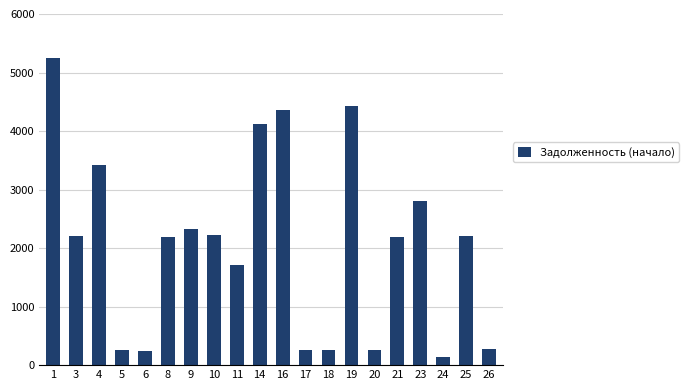

What is the minimum value shown in the chart?

133.2